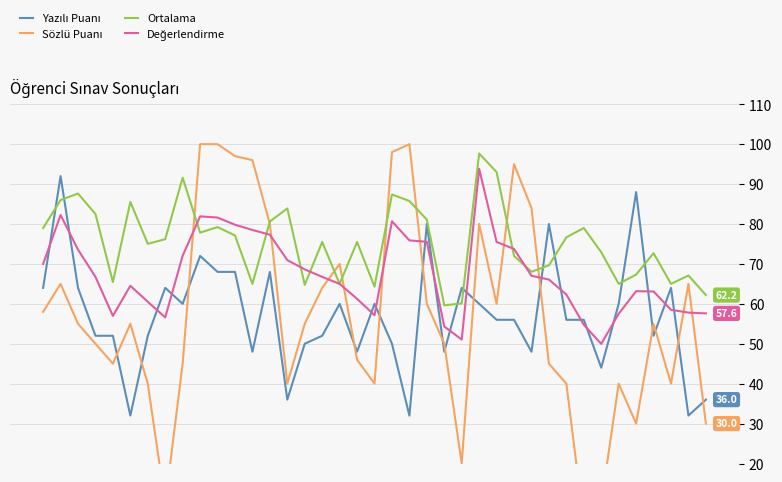

True or false: Yazılı Puanı has more than 2 points higher than both neighbors.

True